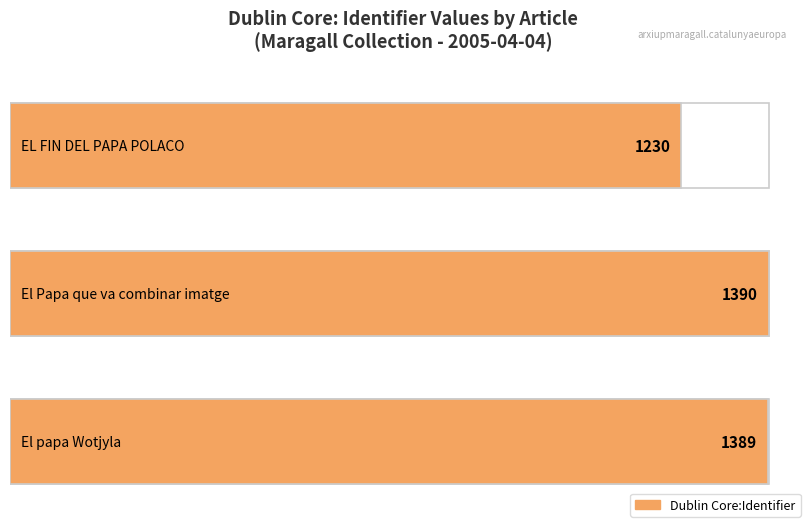

What is the greatest value displayed?

1390